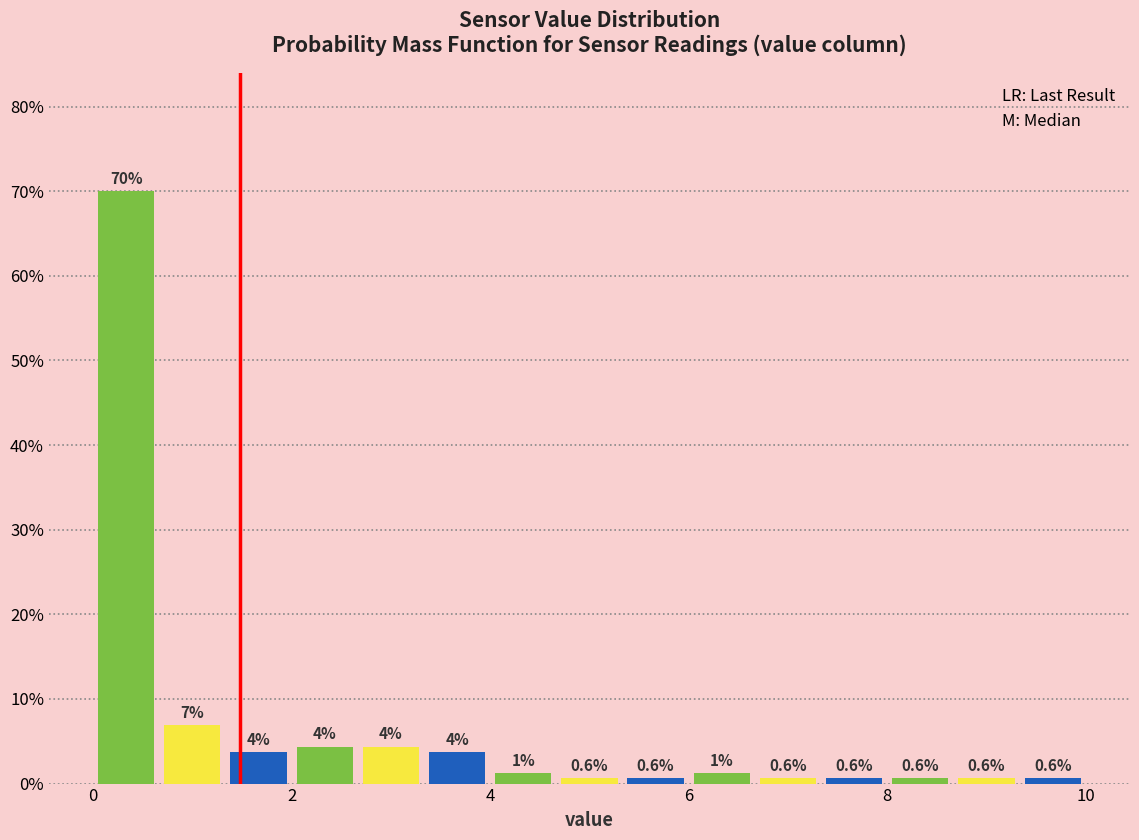

Around what value on the x-axis is the tallest bar? Give the approximate position of its centre, as read against the axis.

0.4